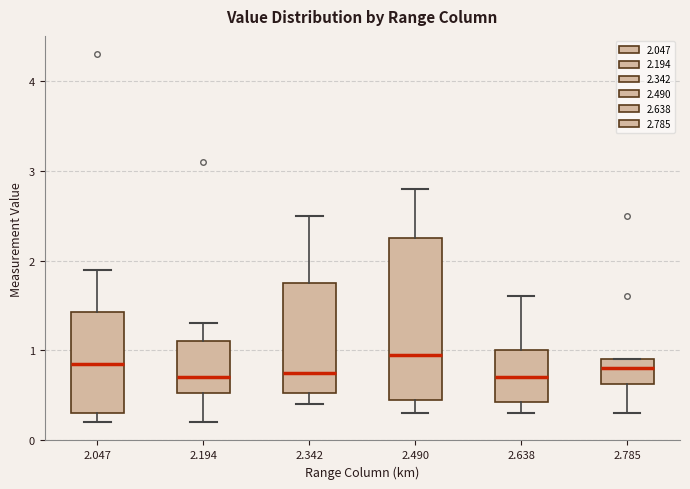

Which box is the tallest, from its lower edge to its upper edge?

2.490